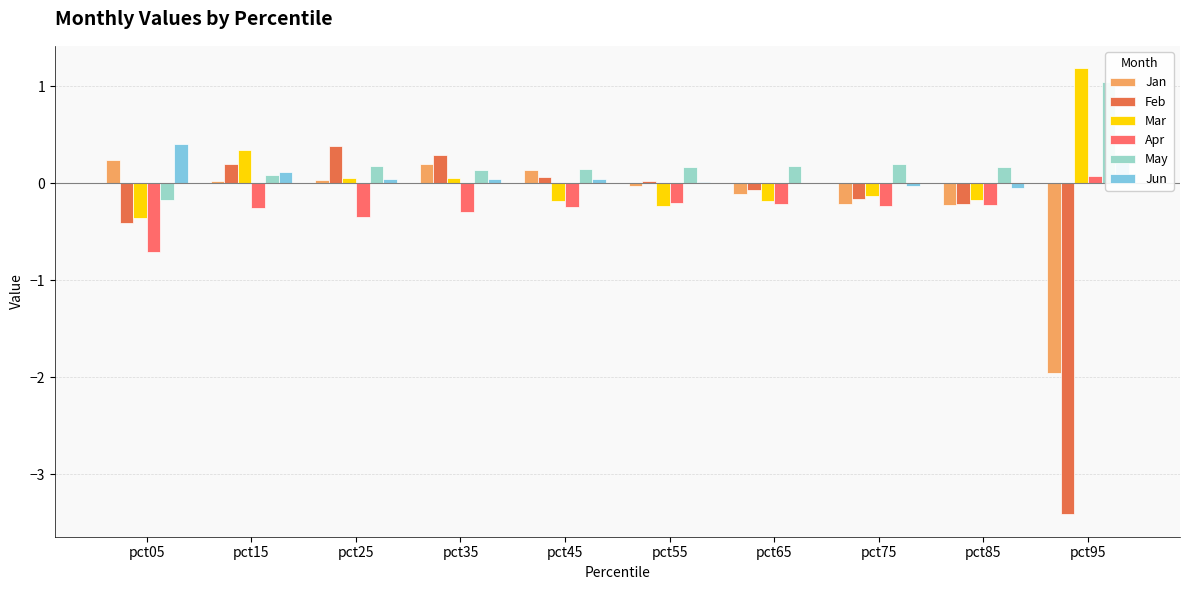

At which category does the chart reach its peak across all series?

pct95